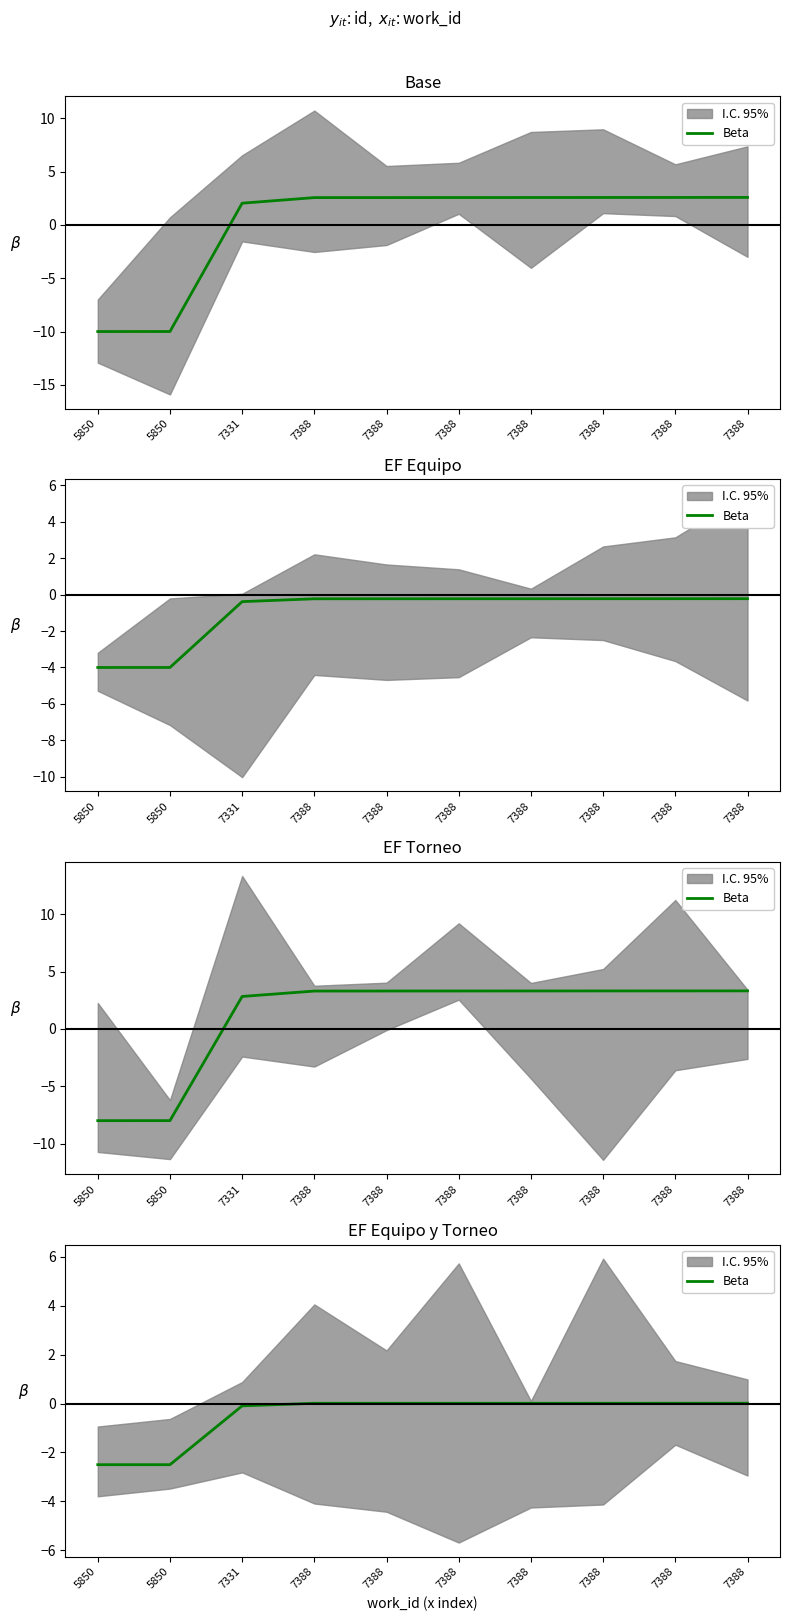

What is the difference between the maximum and minimum values?

2.5